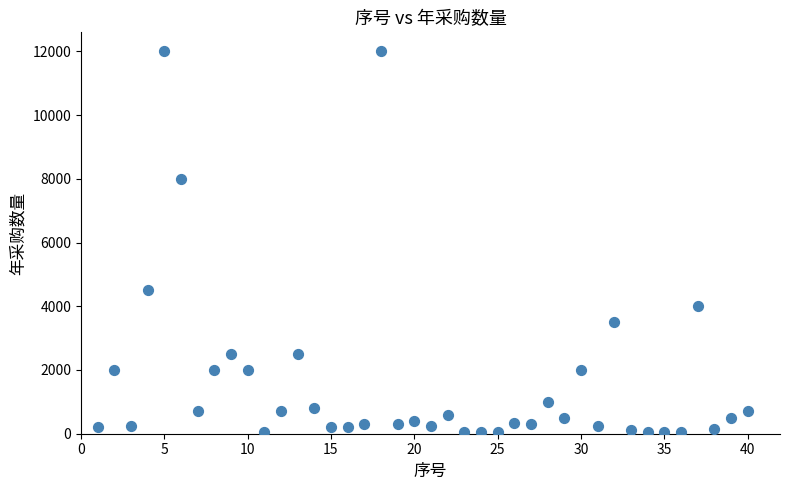

What Y value in the scatter plot is closest to 6025?

4500